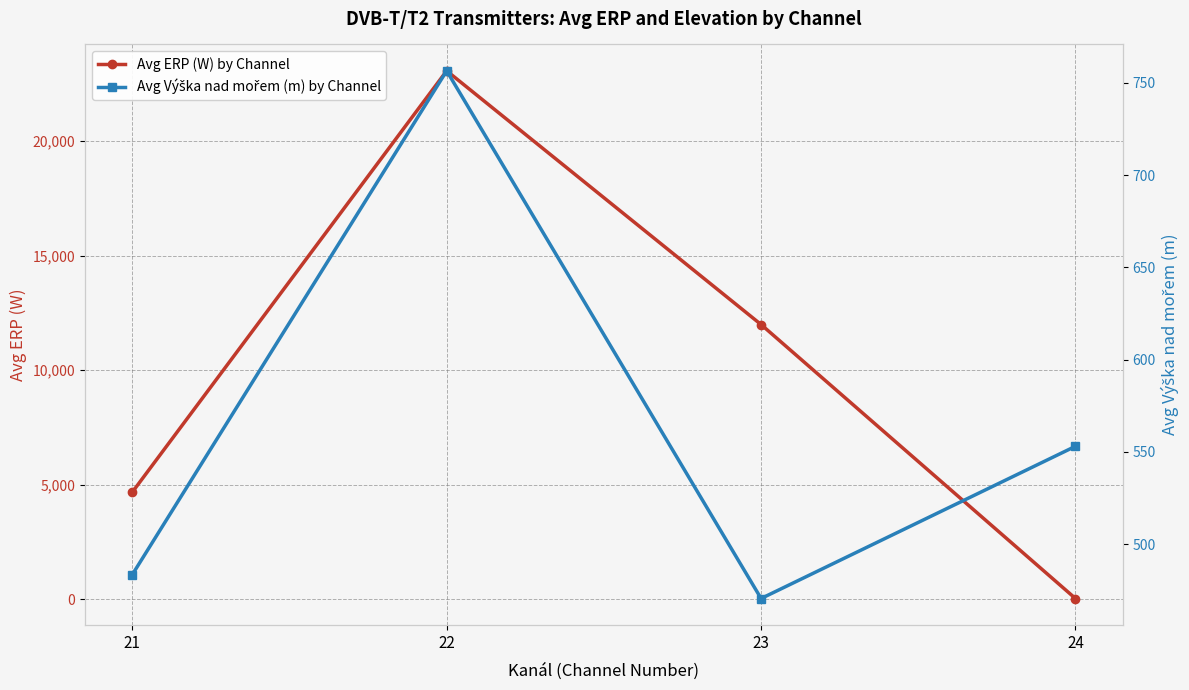

How many times do Avg ERP (W) by Channel and Avg Výška nad mořem (m) by Channel cross each other?

1